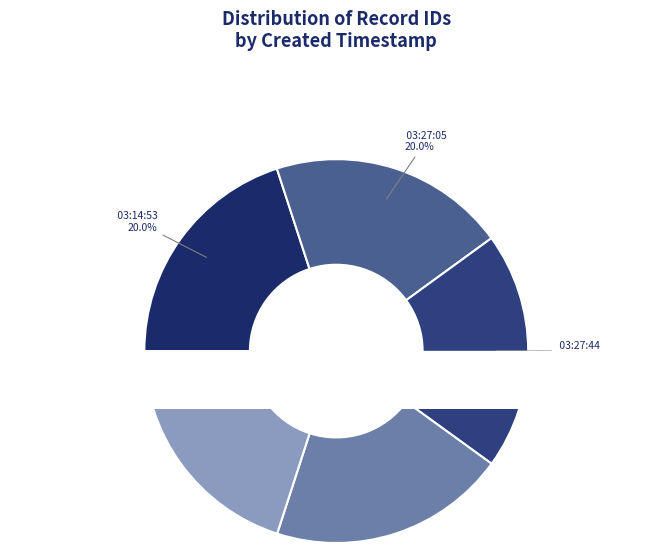

How many slices are in this pie chart?

5